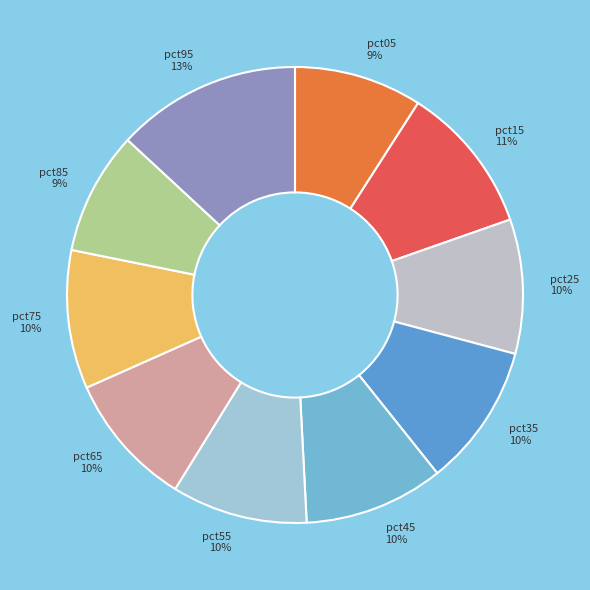

To the nearest percent, what percentage of the pie is pct95?

13%